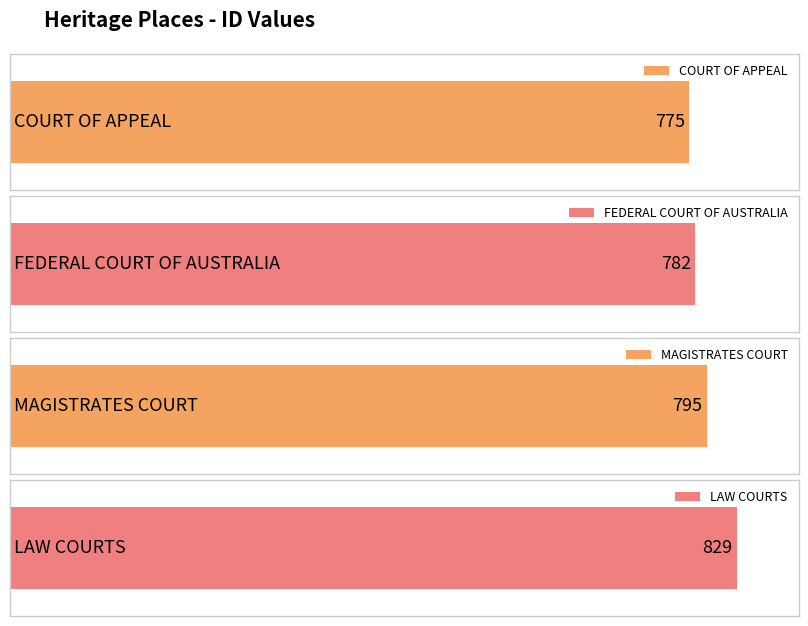

List the labels in order of value, smallest first.

COURT OF APPEAL, FEDERAL COURT OF AUSTRALIA, MAGISTRATES COURT, LAW COURTS